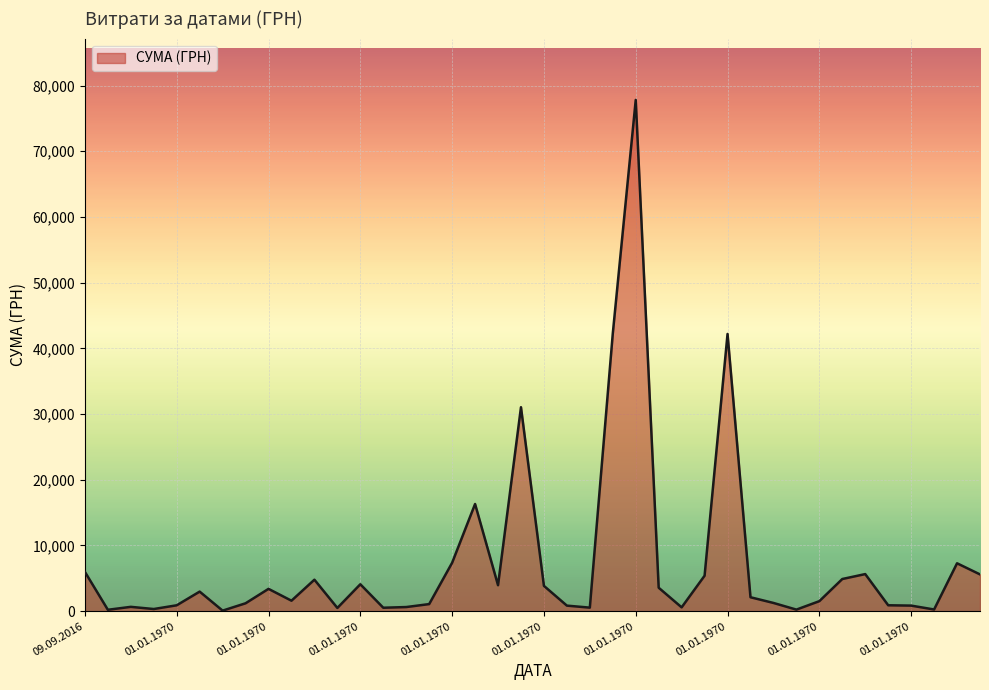

What is the difference between the maximum and minimum values?

77728.7